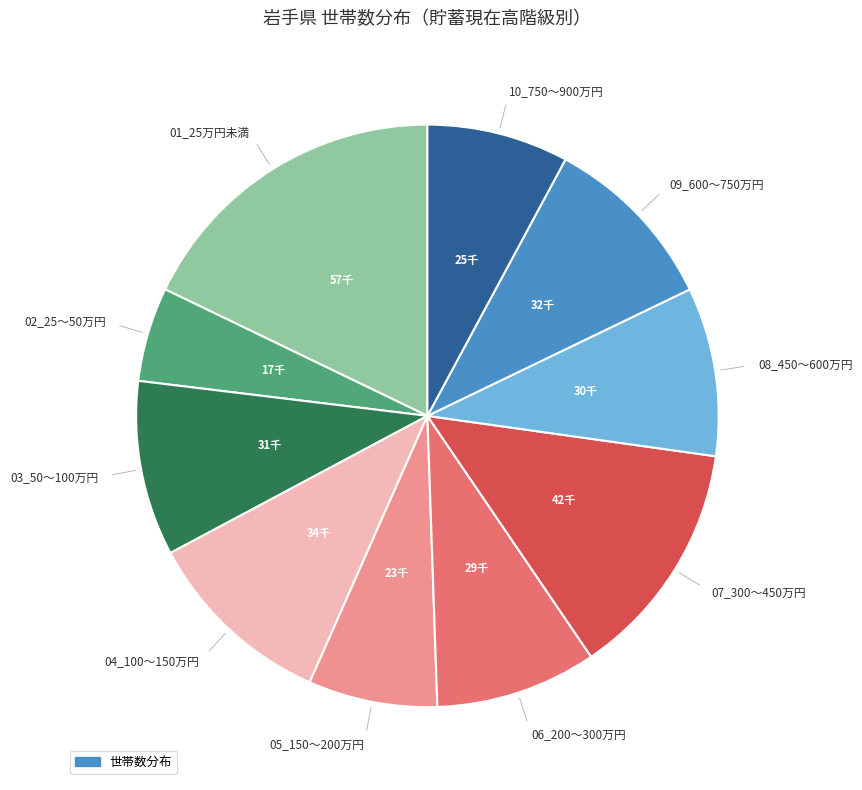

Is there any slice that represents more than half of the pie?

No